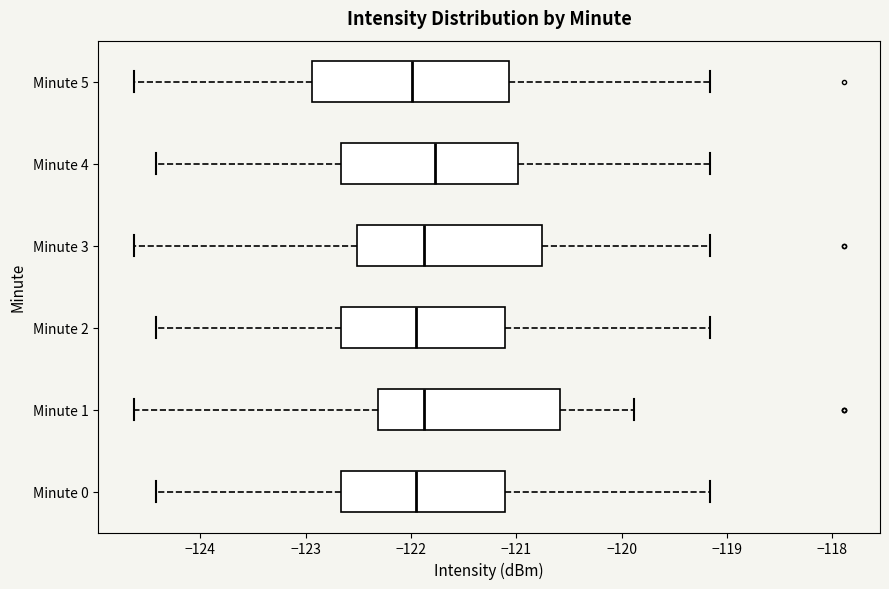

Reading bottom to top, read every box against the x-axis: the position of its median line, the range the box covers, and the ends of its whiskers. The values are not printed on the chart, so give them approximately, as read against the axis.

Minute 0: median -122.0, box -122.7 to -121.1, whiskers -124.4 to -119.2
Minute 1: median -121.9, box -122.3 to -120.6, whiskers -124.6 to -119.9
Minute 2: median -122.0, box -122.7 to -121.1, whiskers -124.4 to -119.2
Minute 3: median -121.9, box -122.5 to -120.8, whiskers -124.6 to -119.2
Minute 4: median -121.8, box -122.7 to -121.0, whiskers -124.4 to -119.2
Minute 5: median -122.0, box -122.9 to -121.1, whiskers -124.6 to -119.2